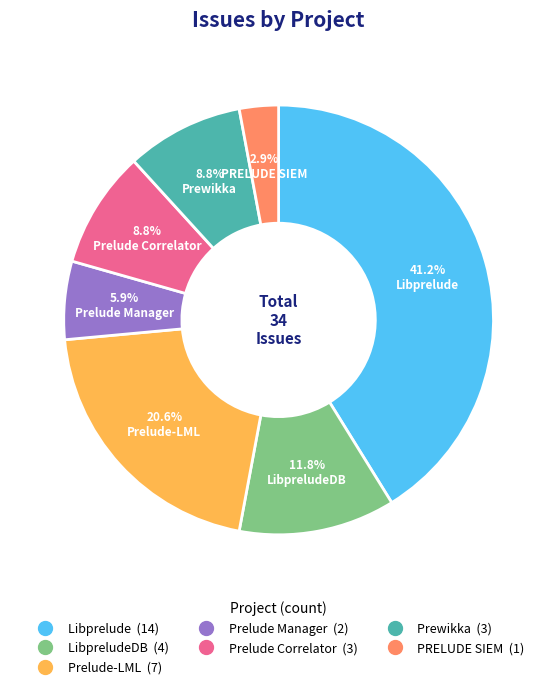

How many segments does this pie chart have?

7